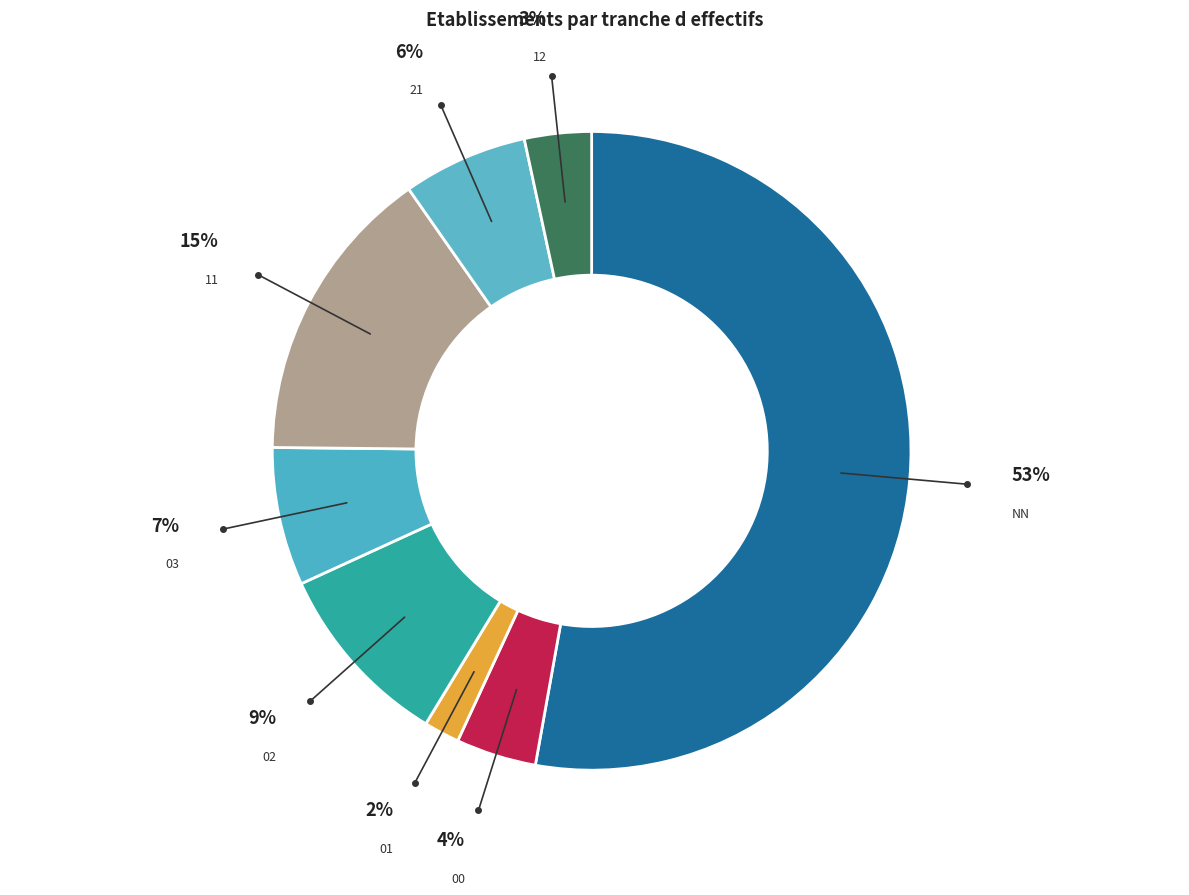

Is the sum of 12 and 00 greater than half?

No